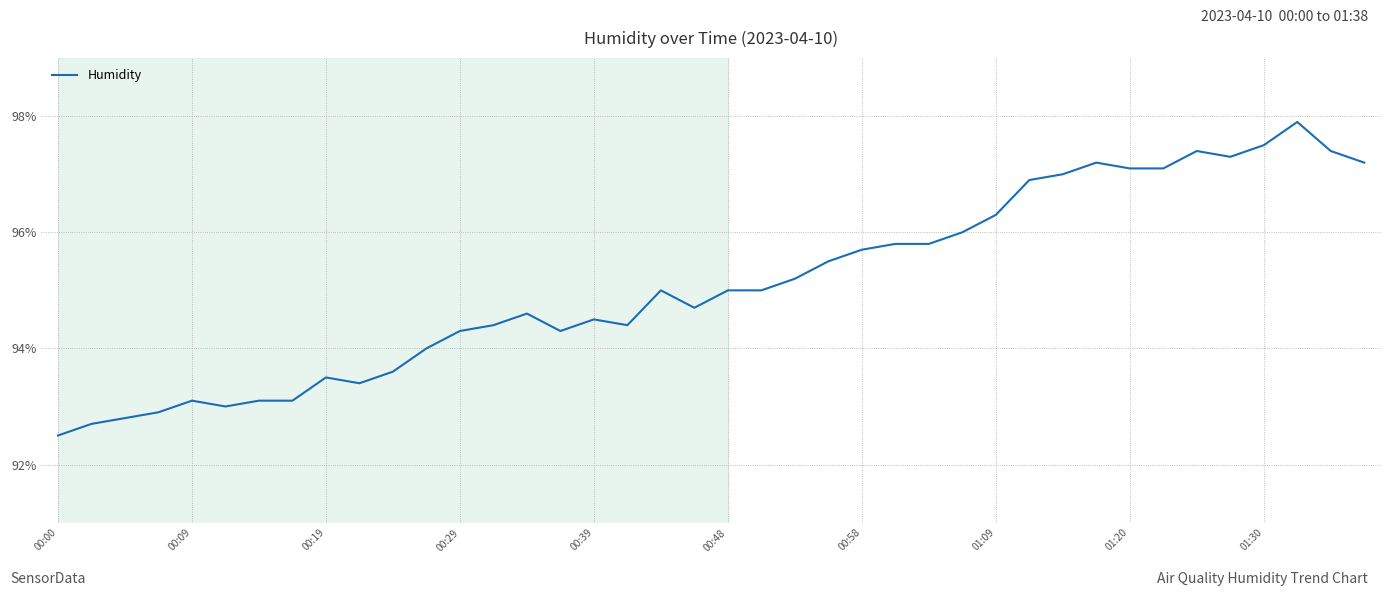

What is the difference between the maximum and minimum values?

5.4